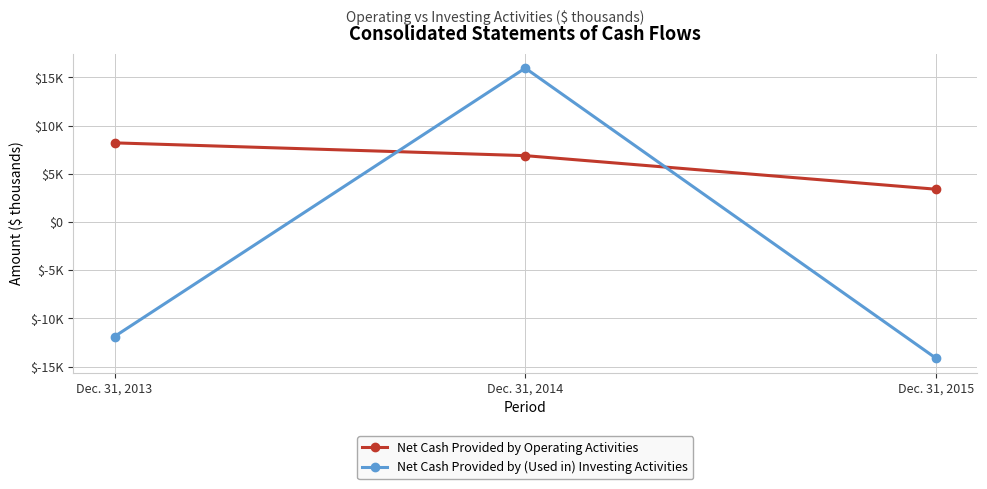

At how many categories does at least one series exceed 2795?

3